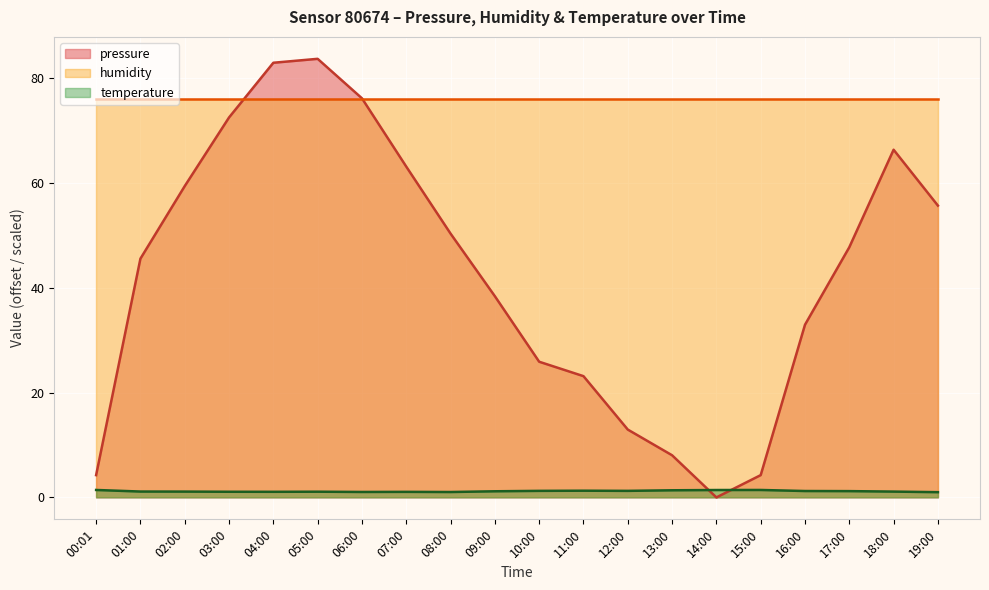

How many lines are shown in the chart?

3